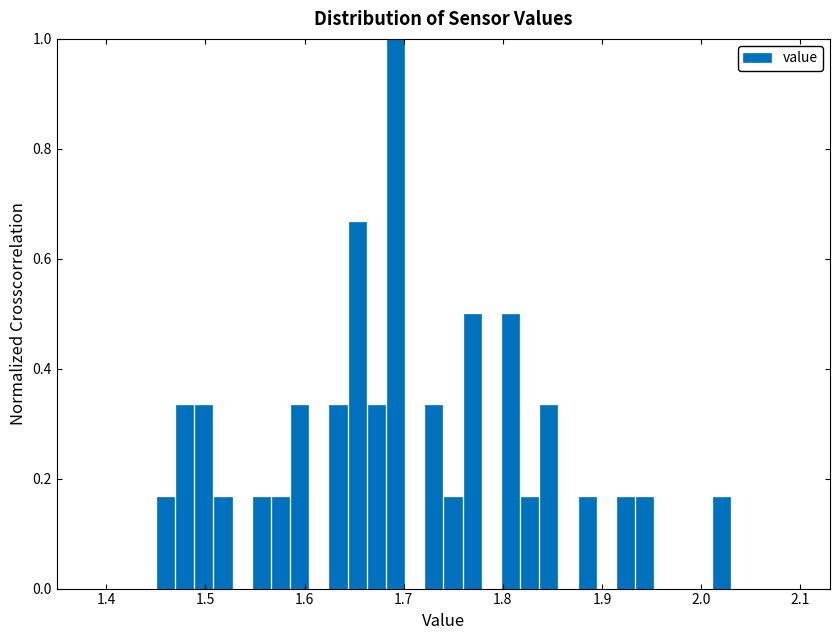

Around what value on the x-axis is the tallest bar? Give the approximate position of its centre, as read against the axis.

1.69